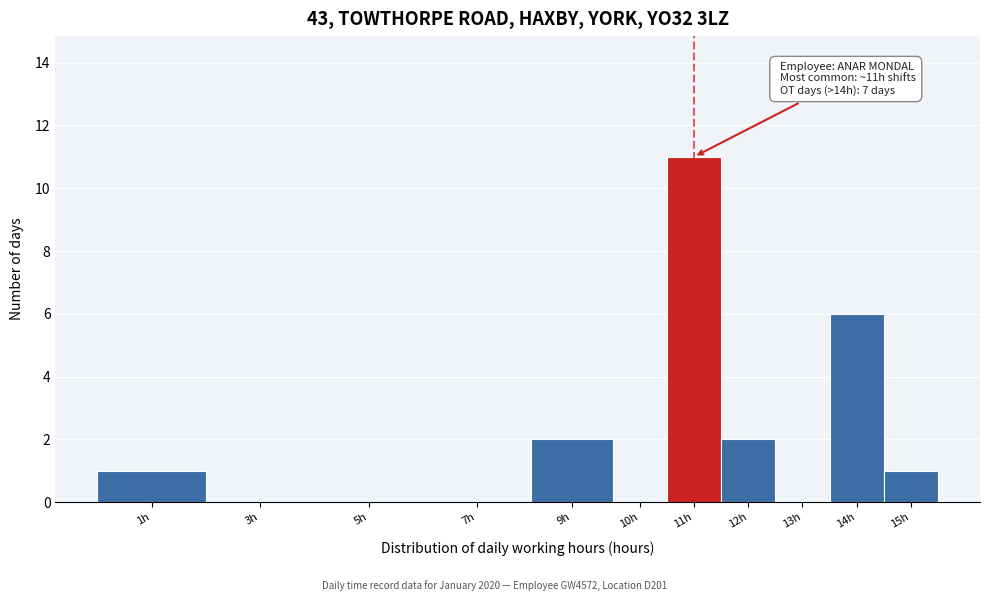

Reading right to left, transcribe all the data shown in this chart.

15h=1	14h=6	13h=0	12h=2	11h=11	10h=0	9h=2	7h=0	5h=0	3h=0	1h=1